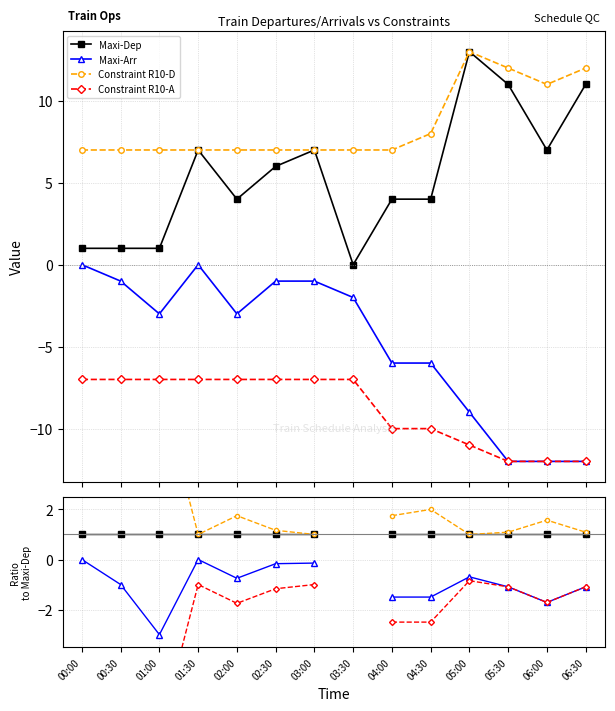

Rank the series by their maximum value, from highest to lowest.

Constraint R10-D, Maxi-Dep, Maxi-Arr, Constraint R10-A